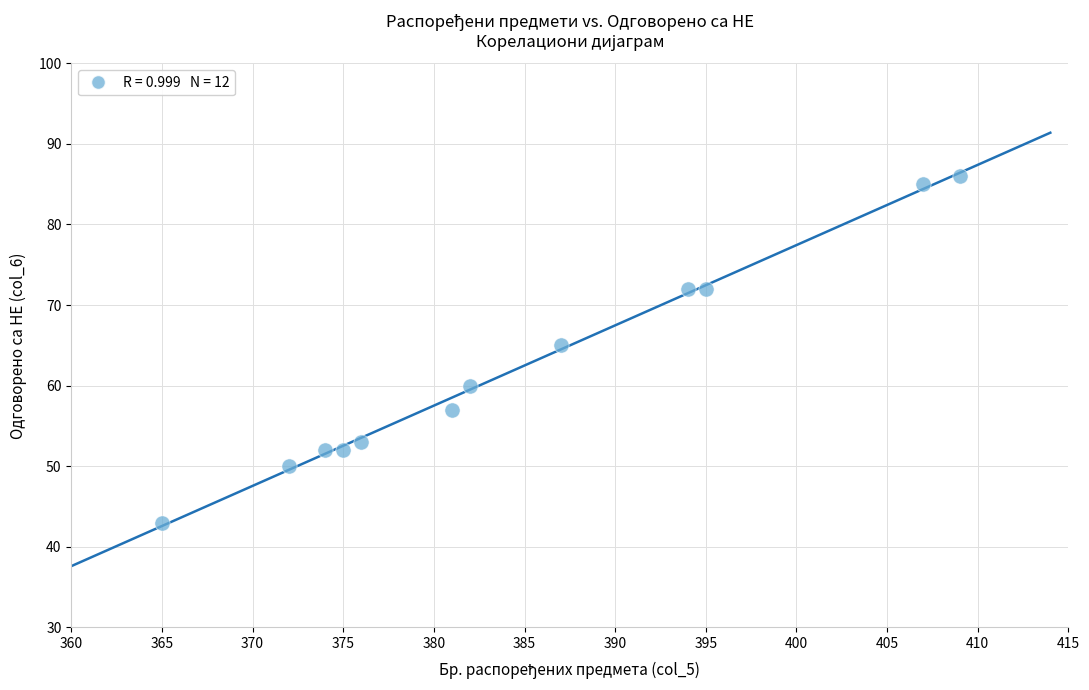

What Y value in the scatter plot is closest to 64?

65